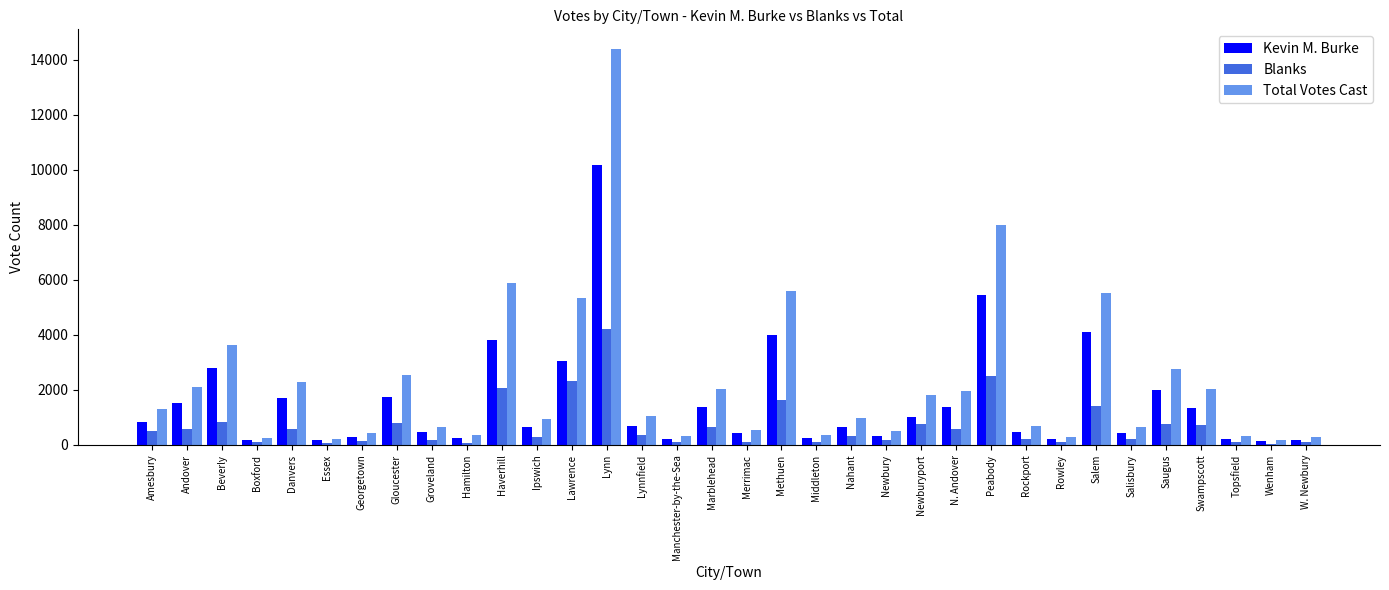

What is the highest value of the Blanks series?

4229